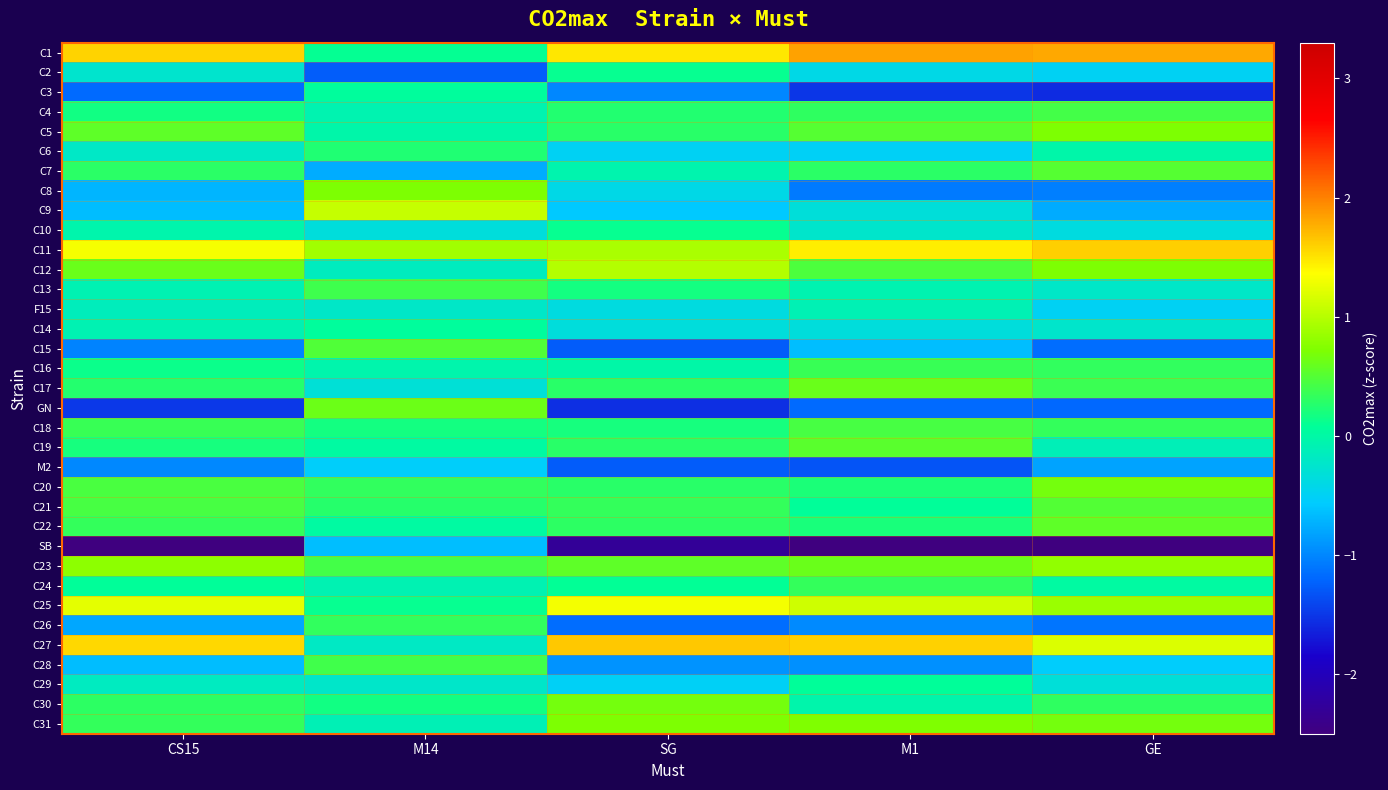

Count the number of categories in the chart.

5